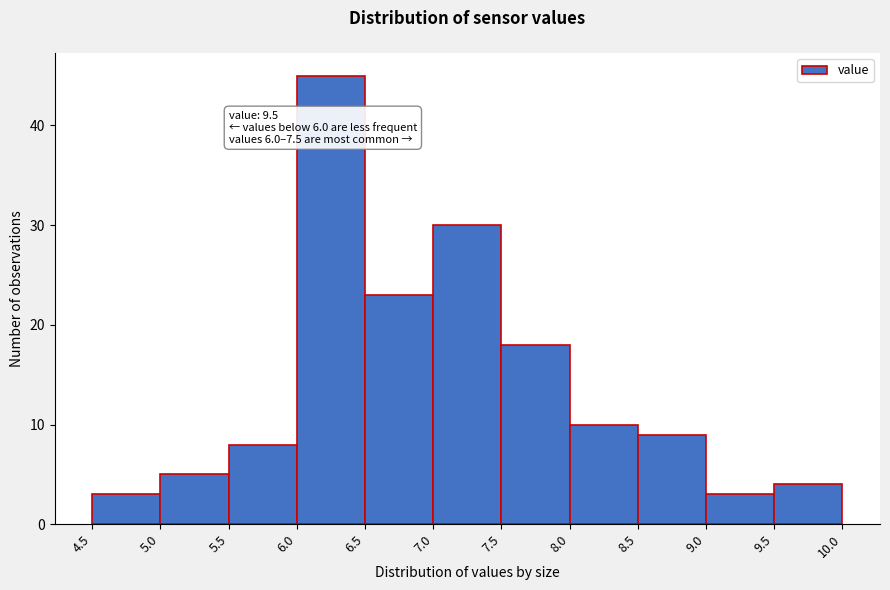

Which range on the x-axis has the tallest bar?

6.0 to 6.5